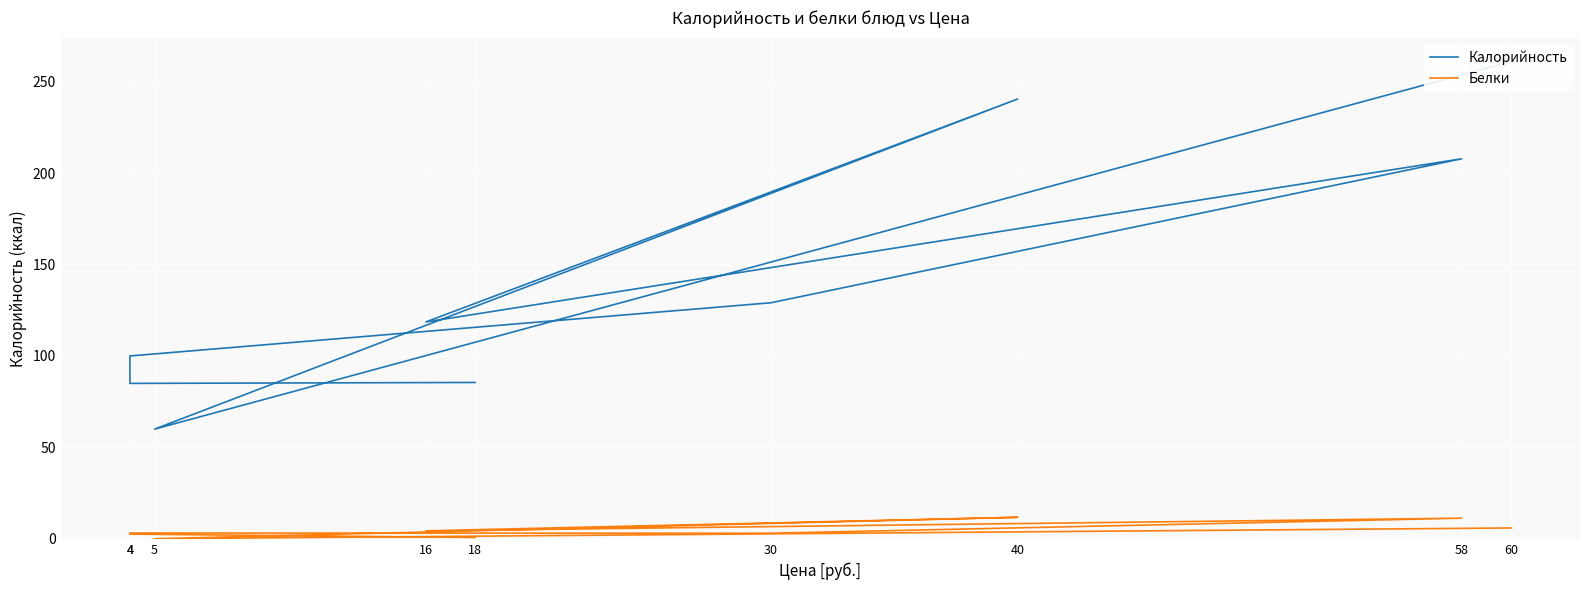

Where is the first local minimum for Белки?

5